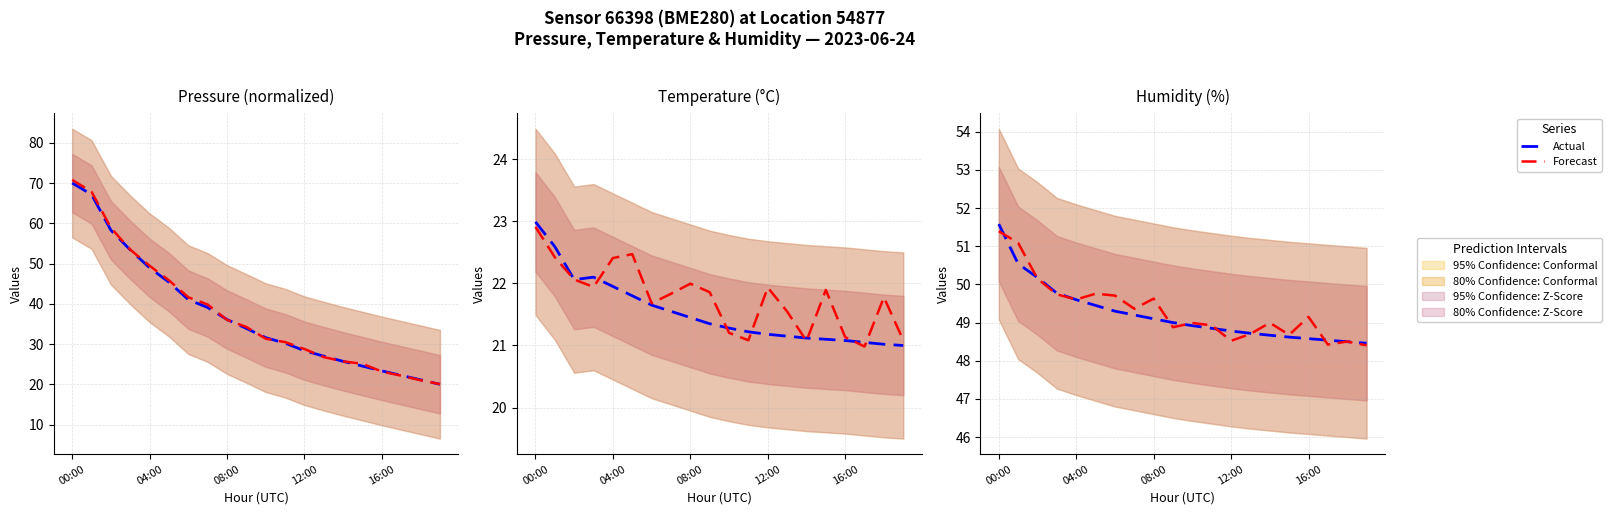

Where is the first local maximum for Forecast?

5